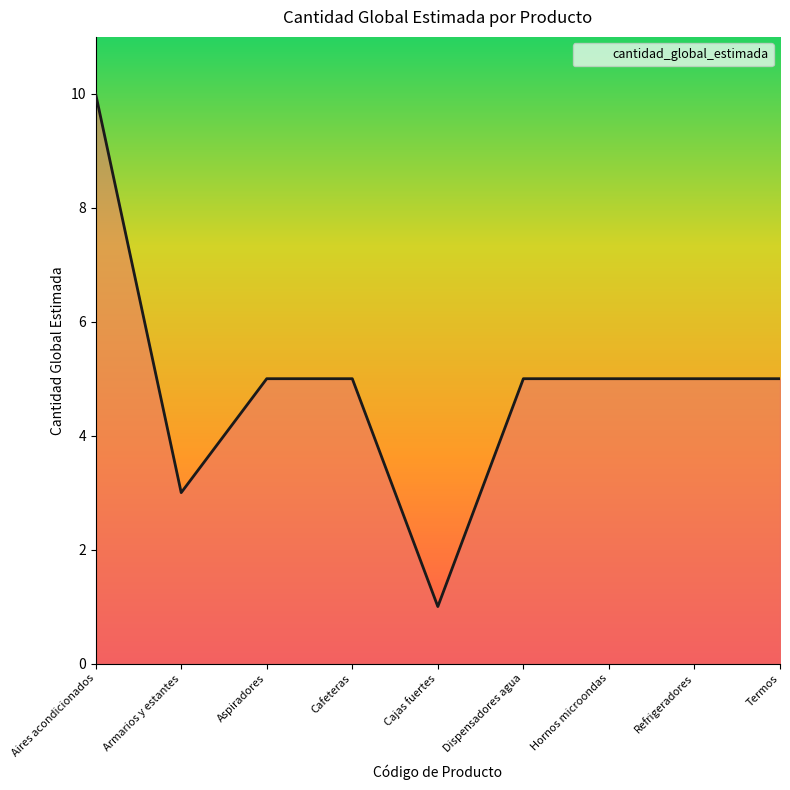

What is the maximum value shown in the chart?

10